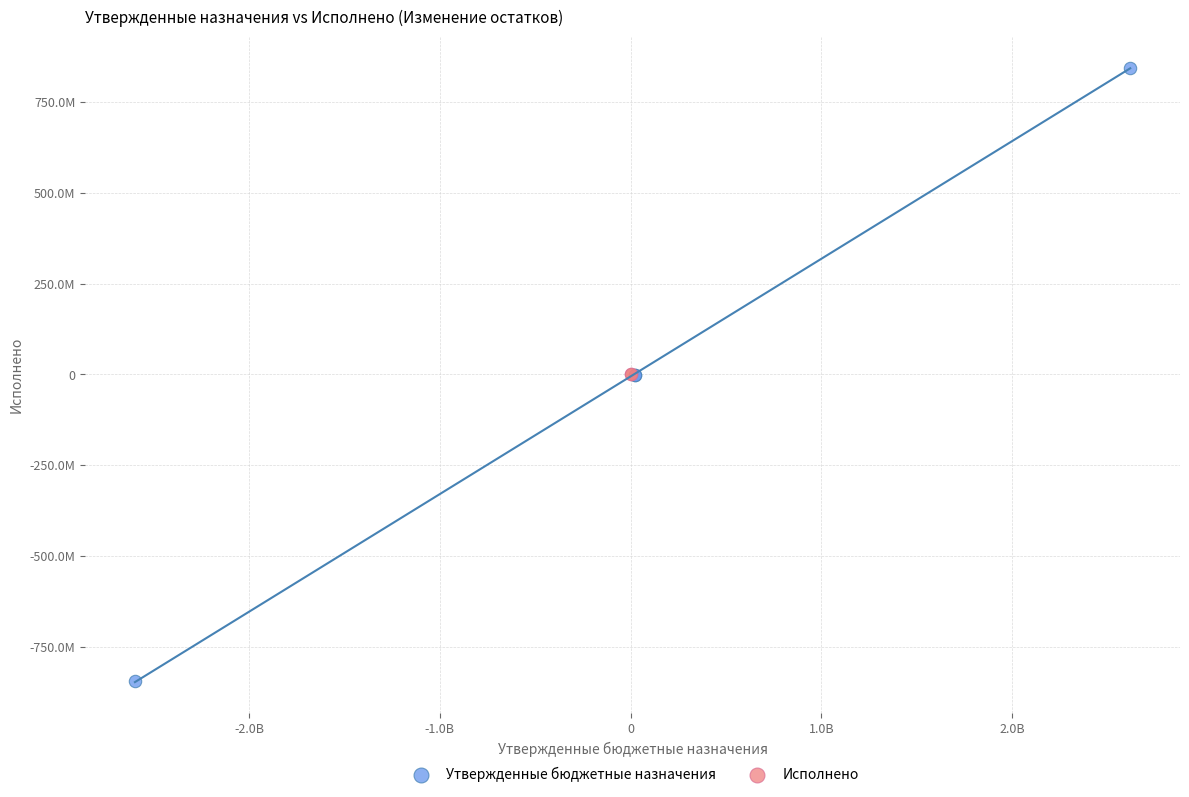

What are all the series names shown in the legend?

Утвержденные бюджетные назначения, Исполнено